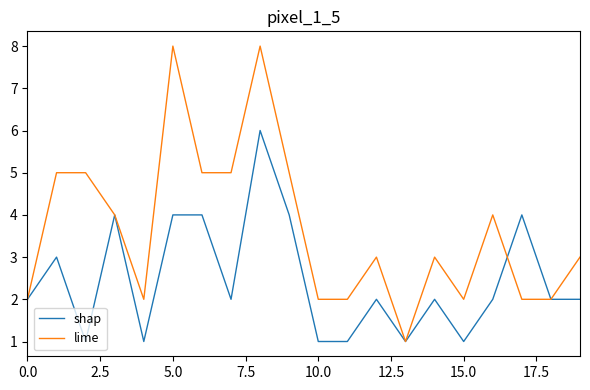

Reading left to right, transcribe all the data shown in this chart.

shap: 2	3	1	4	1	4	4	2	6	4	1	1	2	1	2	1	2	4	2	2
lime: 2	5	5	4	2	8	5	5	8	5	2	2	3	1	3	2	4	2	2	3